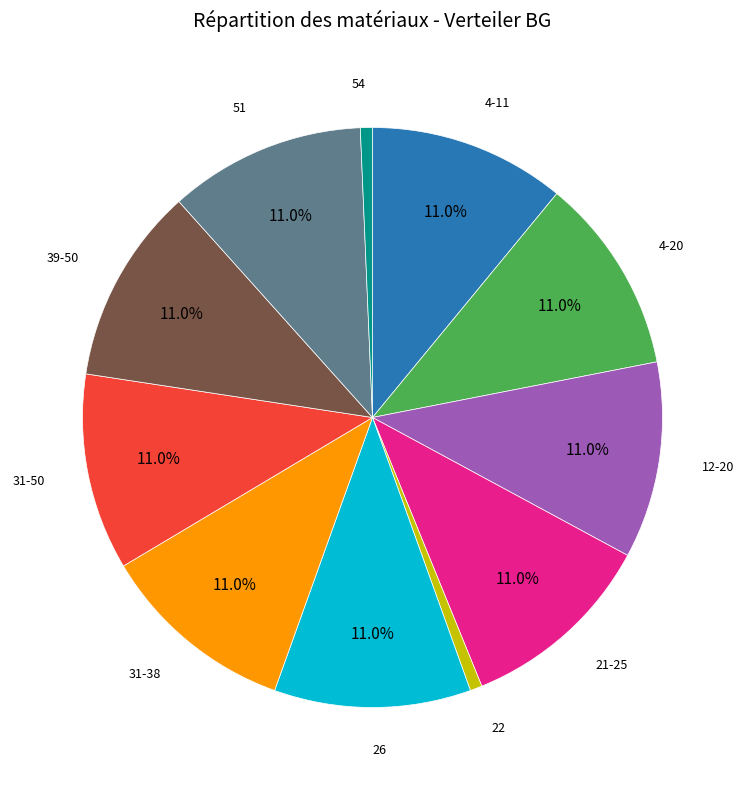

Count the number of slices in the pie.

11